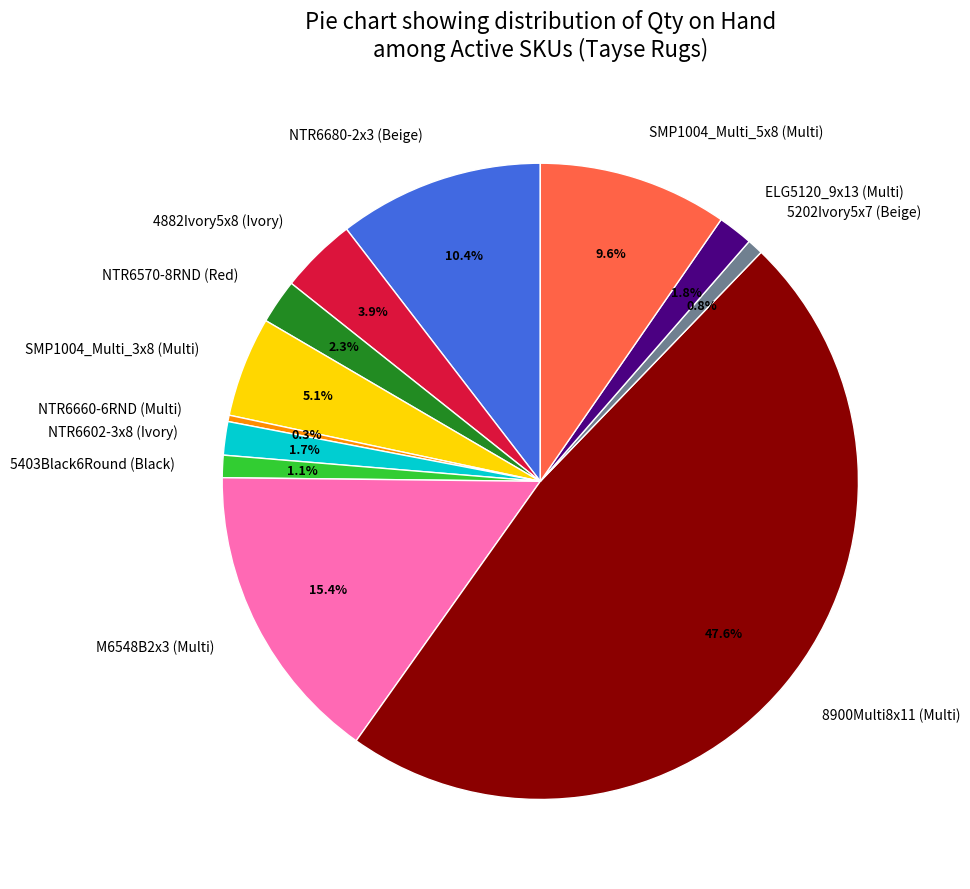

To the nearest percent, what percentage of the pie is M6548B2x3 (Multi)?

15%